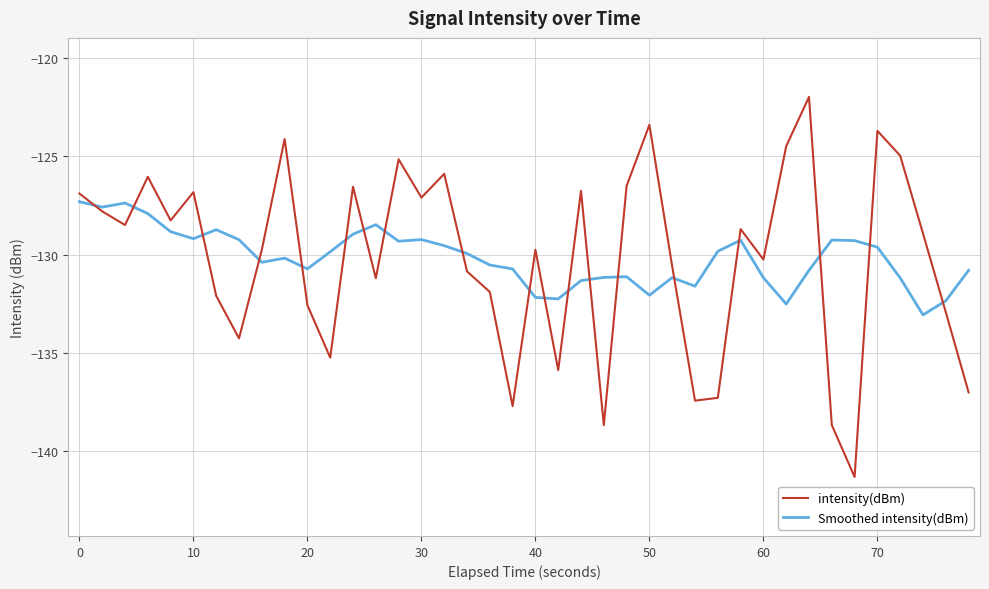

Which series has the largest range (max minus min)?

intensity(dBm)